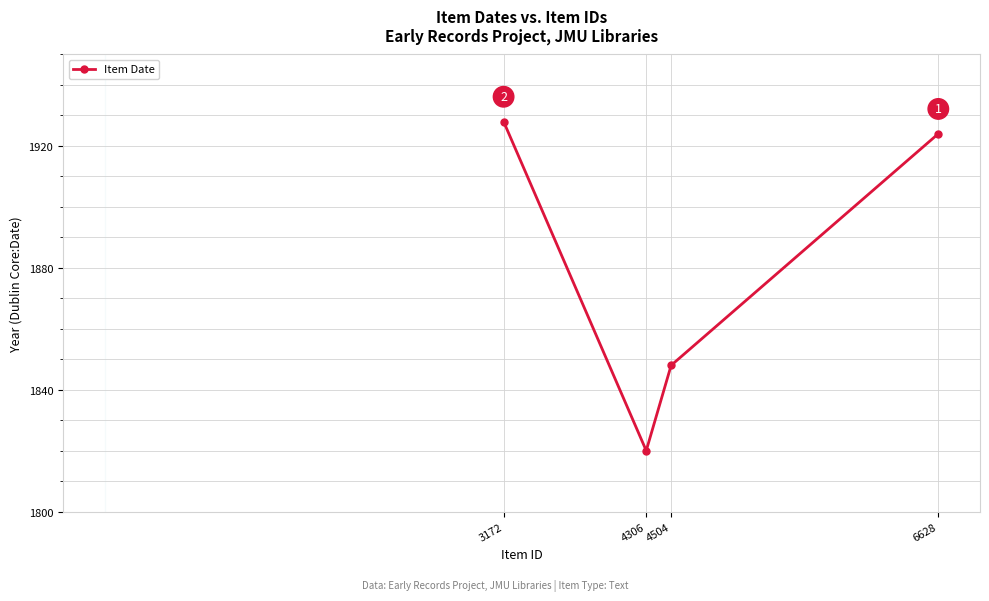

What is the difference between the maximum and second lowest values?

80